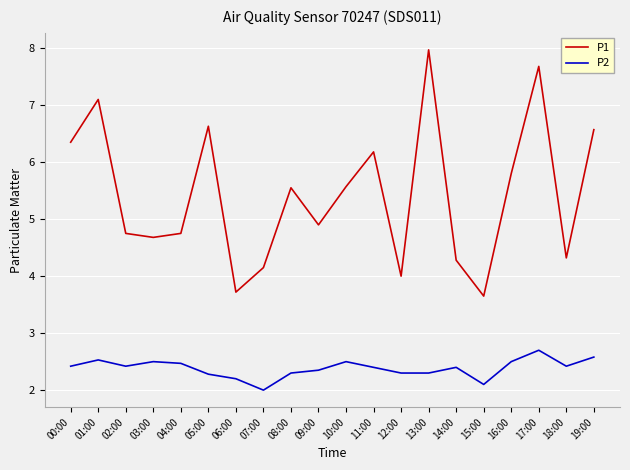

True or false: P1 and P2 cross at least once.

False